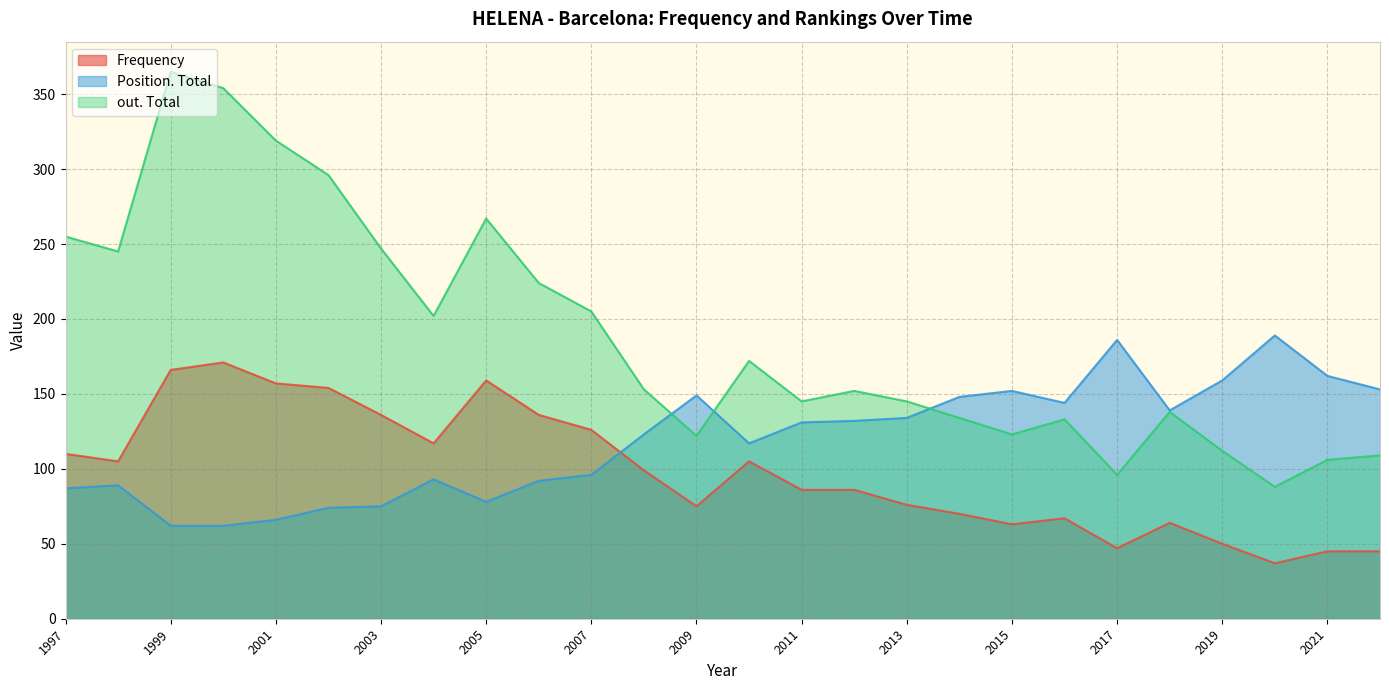

Rank the series at 2015 from highest to lowest value.

Position. Total, out. Total, Frequency